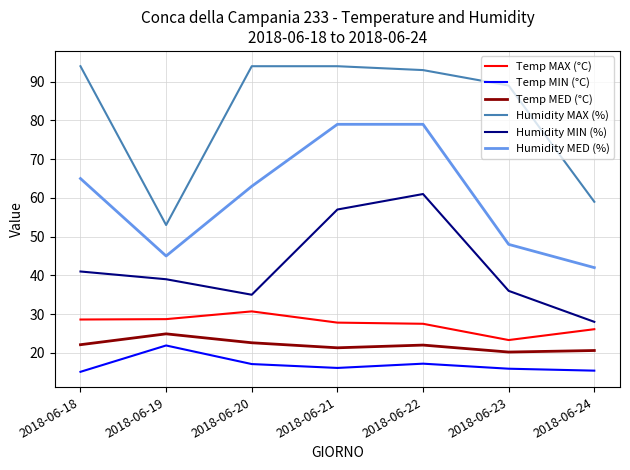

At how many categories does at least one series exceed 32?

7